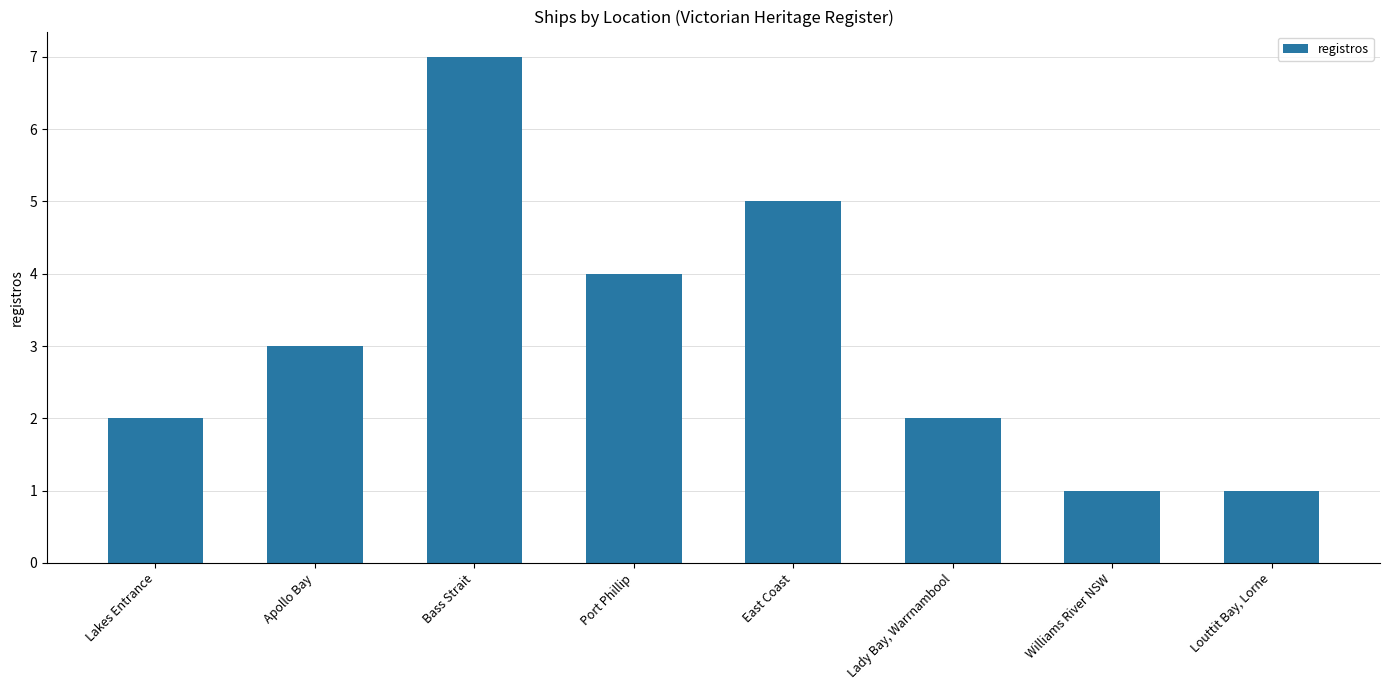

What is the average value?

3